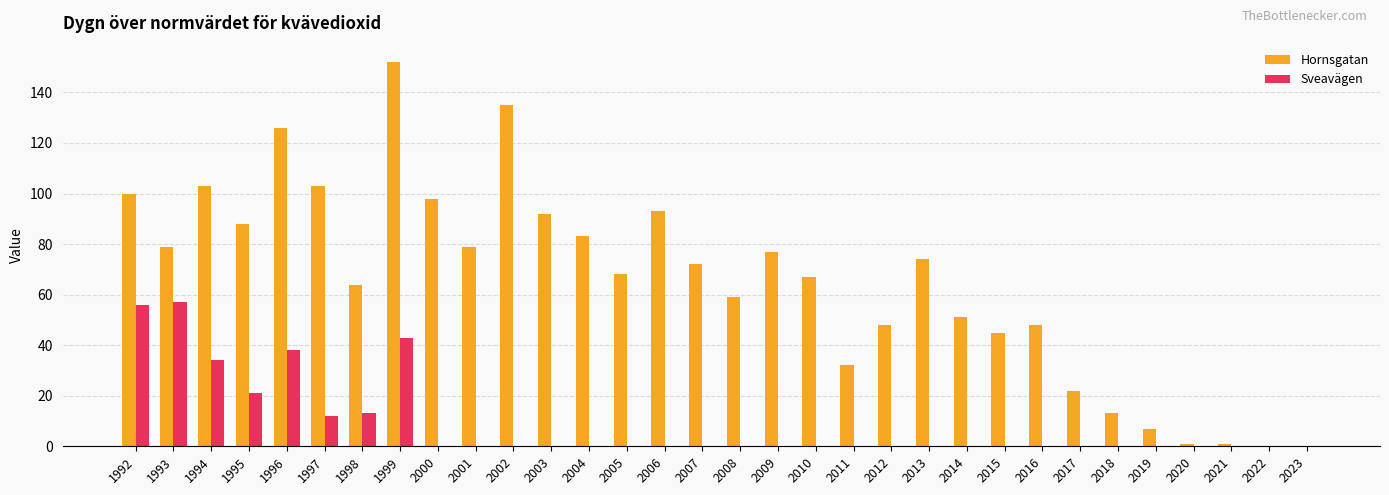

Is the value of Hornsgatan at 2010 greater than the value of Sveavägen at 2016?

Yes